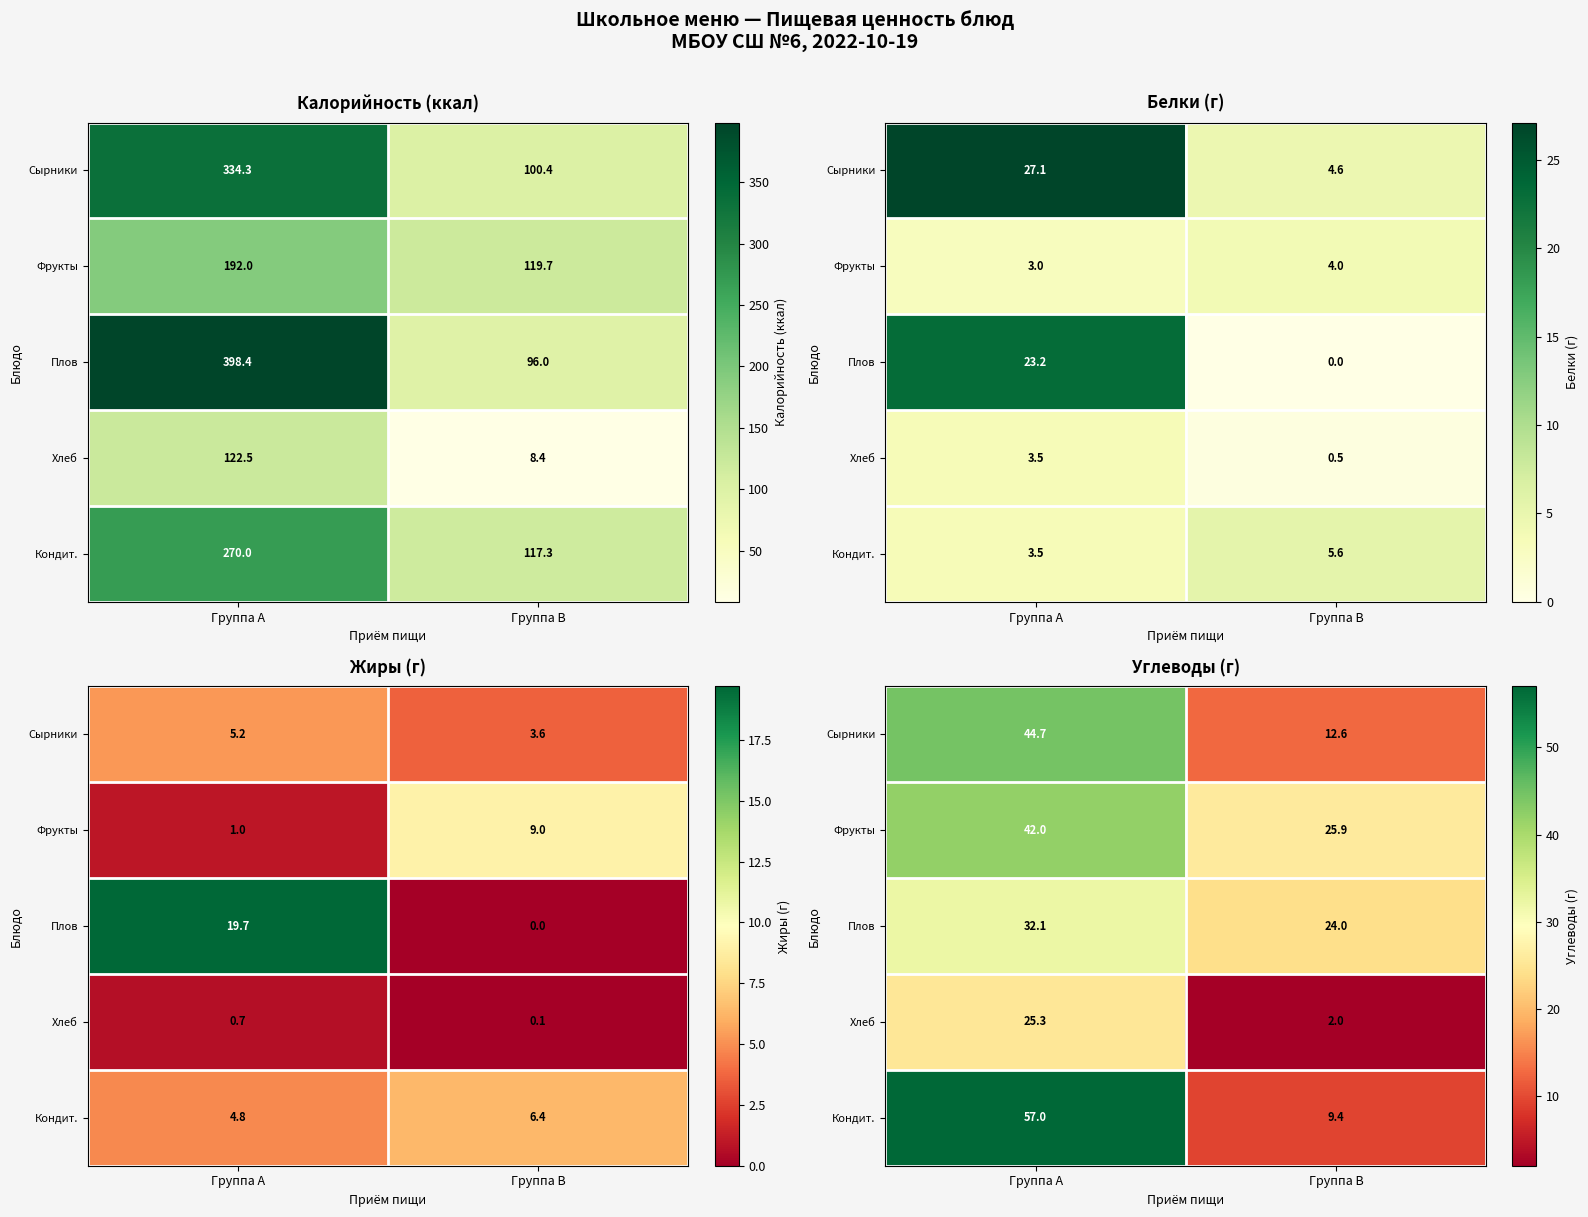

What is the lowest value of the Плов series?

24.0